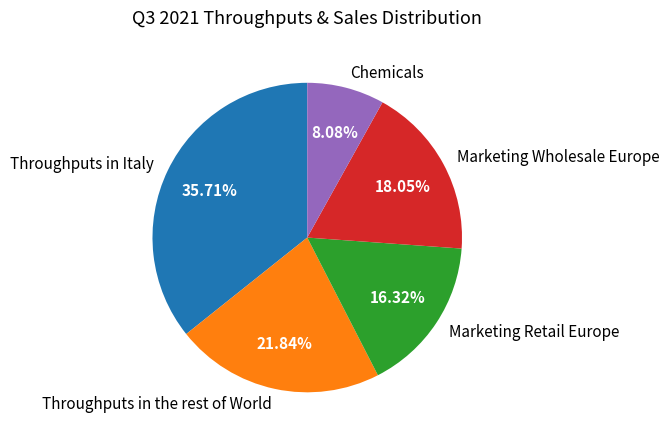

What is the ratio of the value at Chemicals to the value at Marketing Wholesale Europe?

0.4